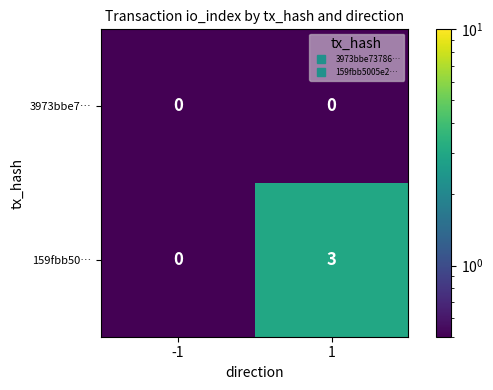

Is it true that 159fbb50… equals -2 at -1?

False